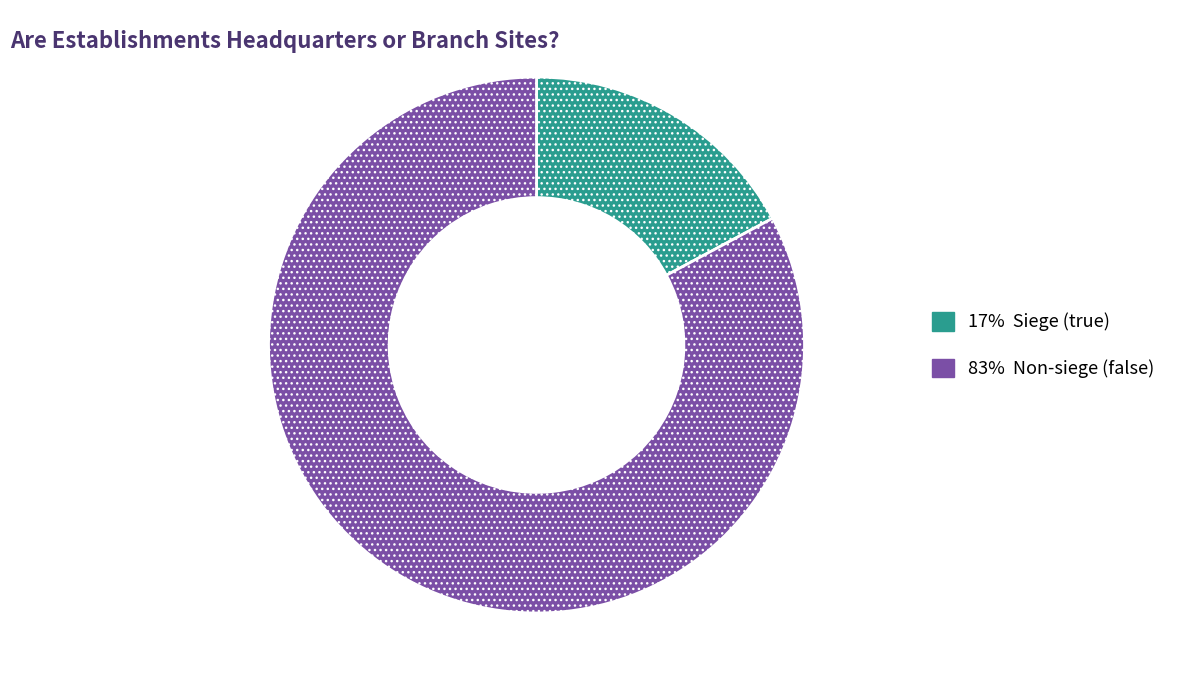

Is there a majority slice in this chart?

Yes